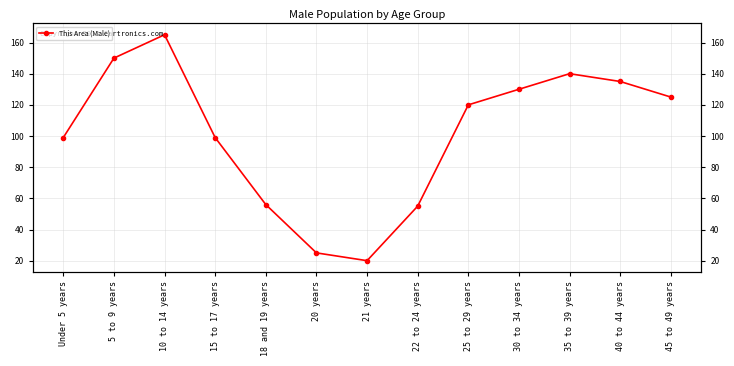

What position from the right is 18 and 19 years?

9